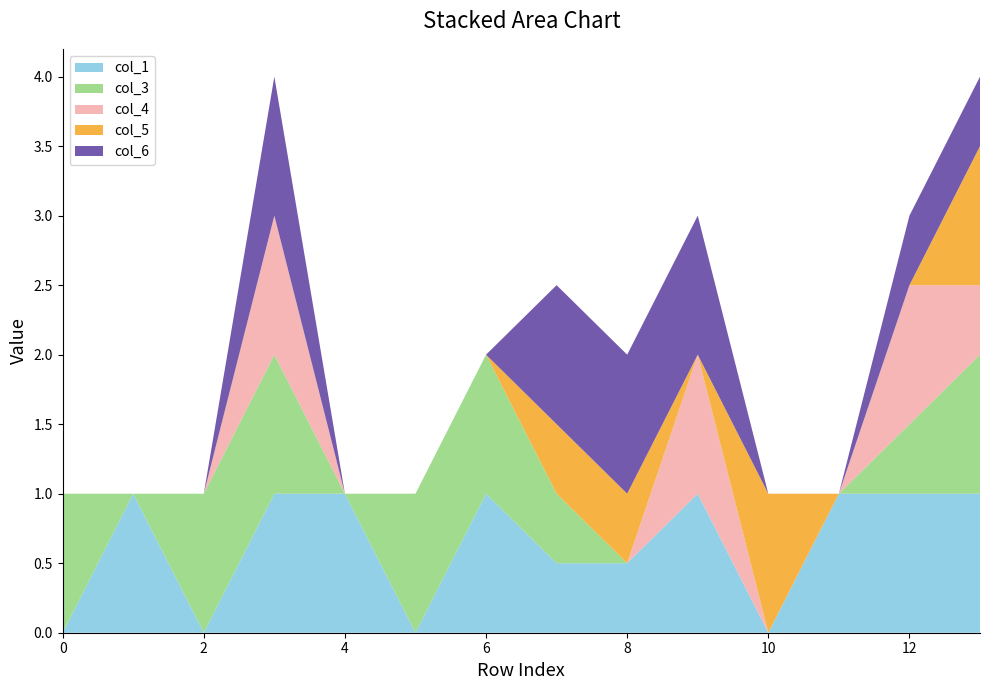

Reading left to right, extract all data points from this chart.

col_1: 0=0.0	1=1.0	2=0.0	3=1.0	4=1.0	5=0.0	6=1.0	7=0.5	8=0.5	9=1.0	10=0.0	11=1.0	12=1.0	13=1.0
col_3: 0=1.0	1=0.0	2=1.0	3=1.0	4=0.0	5=1.0	6=1.0	7=0.5	8=0.0	9=0.0	10=0.0	11=0.0	12=0.5	13=1.0
col_4: 0=0.0	1=0.0	2=0.0	3=1.0	4=0.0	5=0.0	6=0.0	7=0.0	8=0.0	9=1.0	10=0.0	11=0.0	12=1.0	13=0.5
col_5: 0=0.0	1=0.0	2=0.0	3=0.0	4=0.0	5=0.0	6=0.0	7=0.5	8=0.5	9=0.0	10=1.0	11=0.0	12=0.0	13=1.0
col_6: 0=0.0	1=0.0	2=0.0	3=1.0	4=0.0	5=0.0	6=0.0	7=1.0	8=1.0	9=1.0	10=0.0	11=0.0	12=0.5	13=0.5